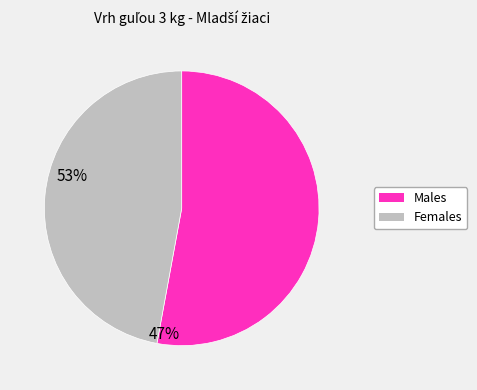

Does any single category account for the majority?

Yes